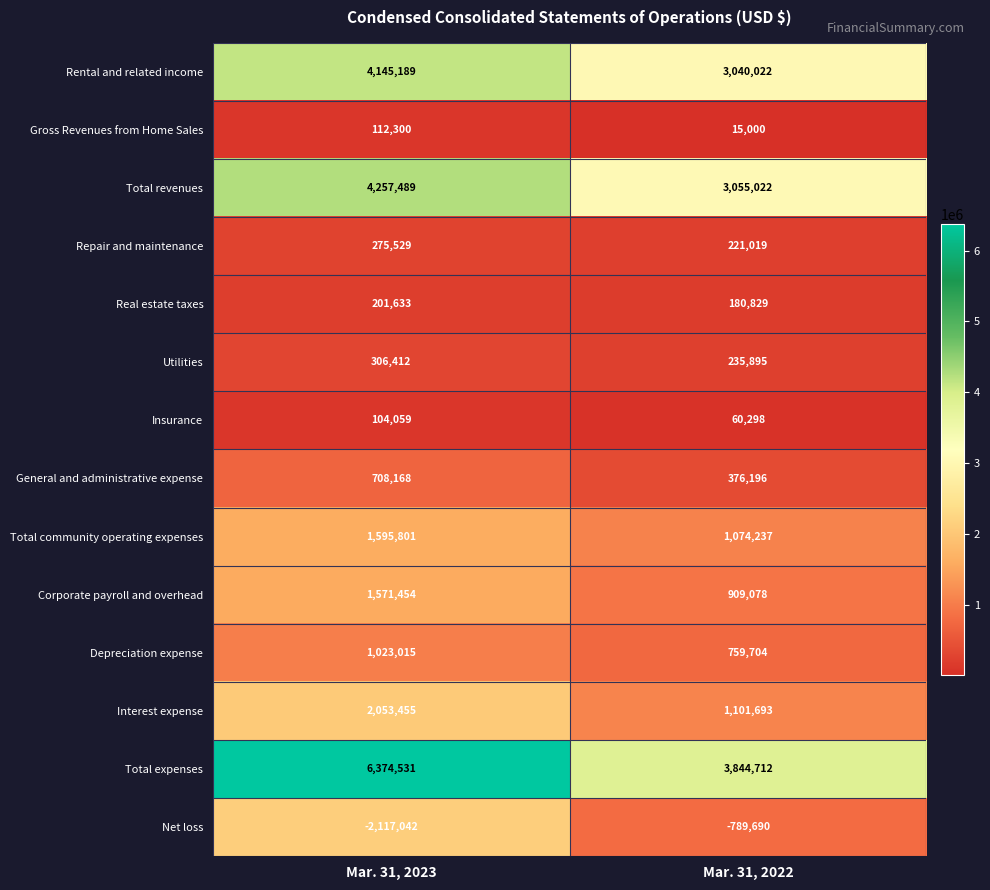

What is the total value across all series at Mar. 31, 2022?

14084015